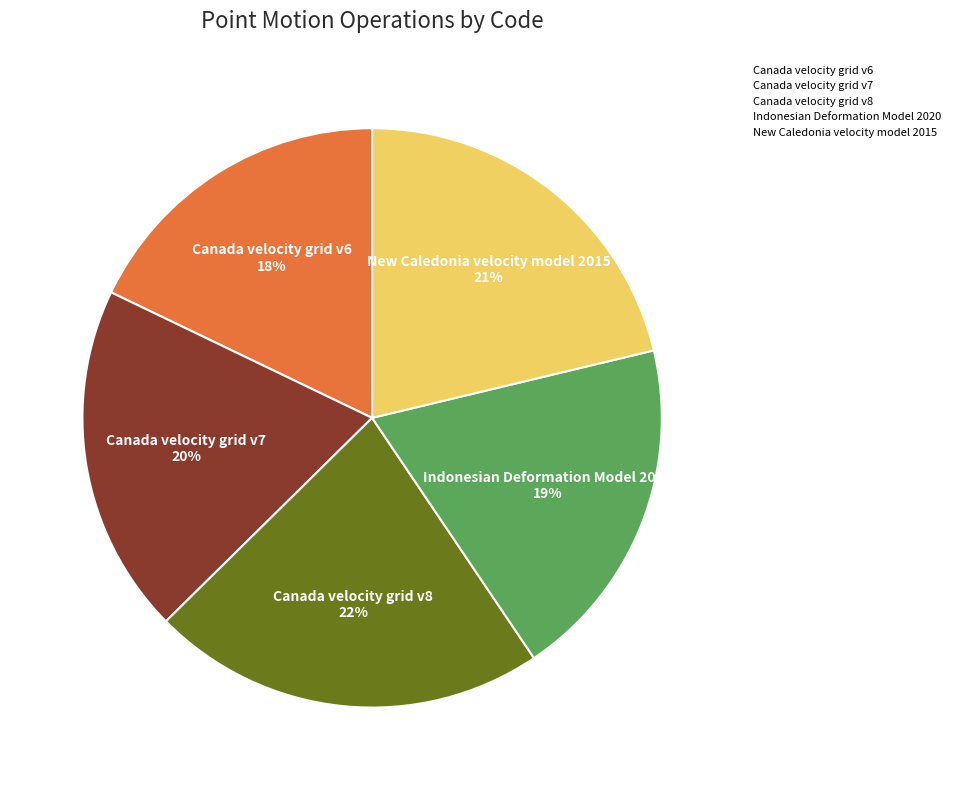

Count the number of slices in the pie.

5